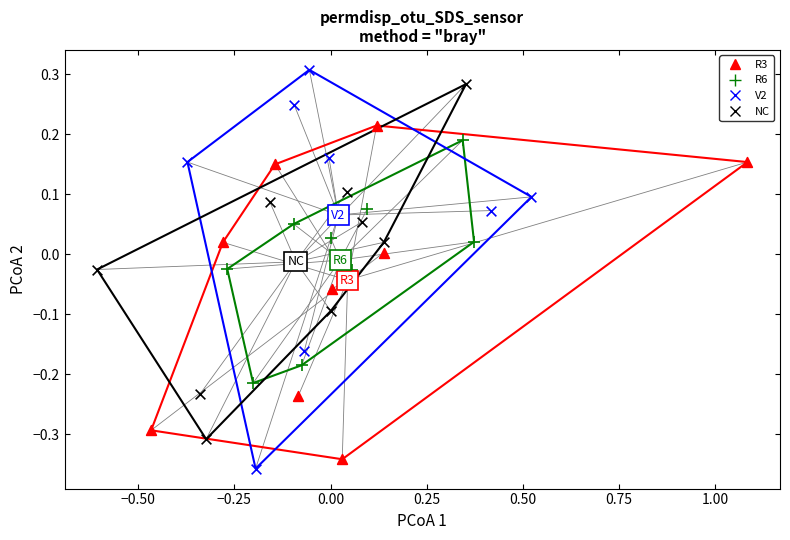

Which series has the largest Y range (max minus min)?

V2